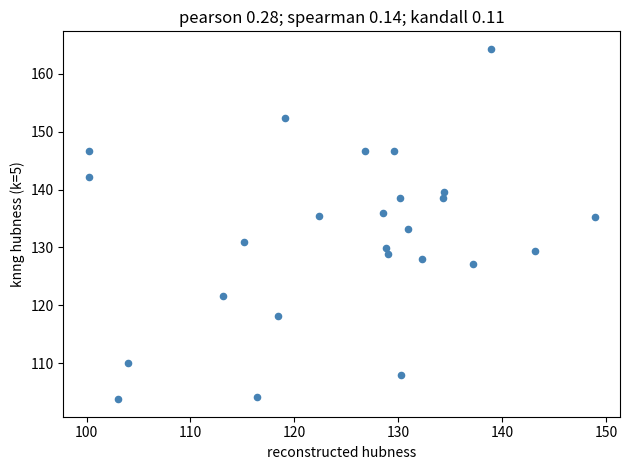

What is the range of Y values (max minus min)?

60.5